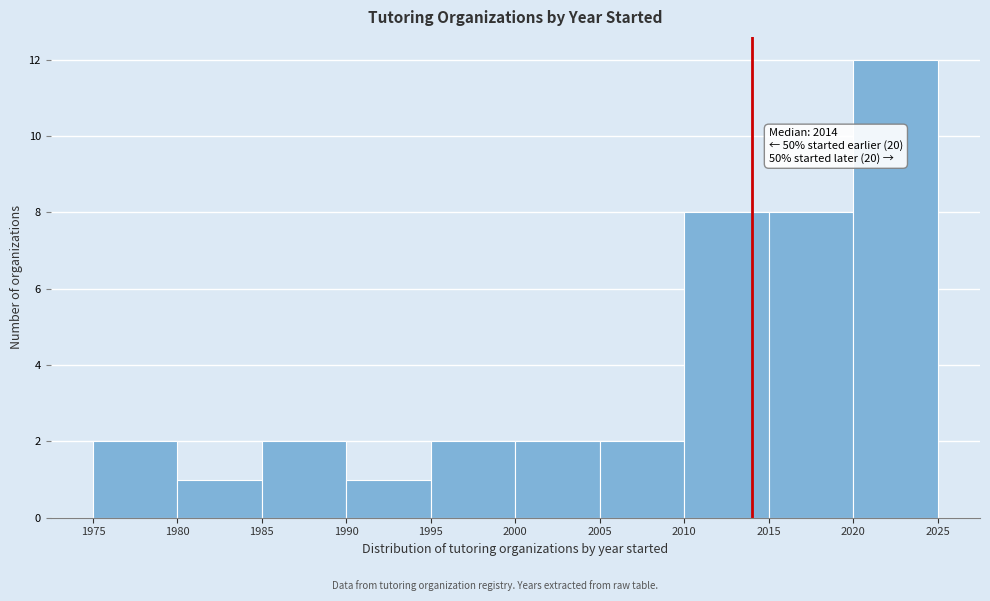

Which range on the x-axis has the tallest bar?

2020 to 2025